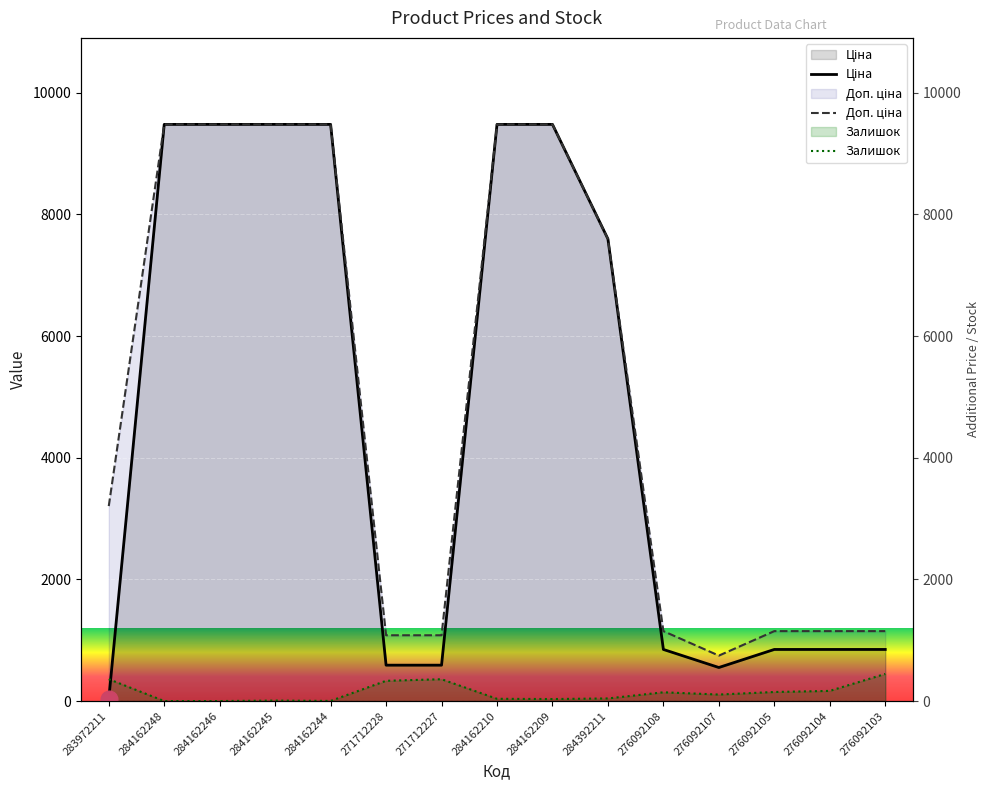

How many interior local valleys does the Доп. ціна series have?

1